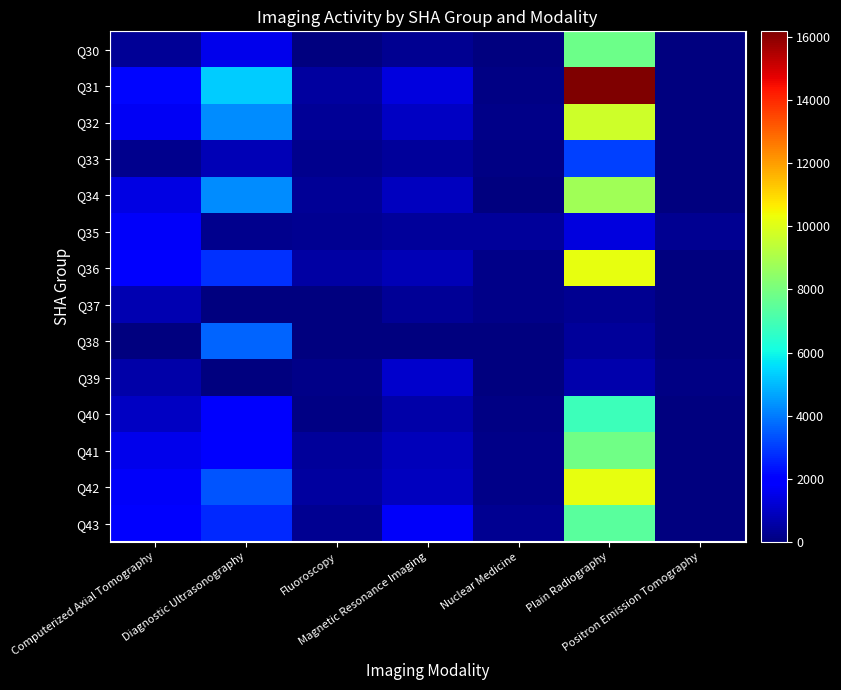

At which label does Q43 first exceed 1765?

Computerized Axial Tomography